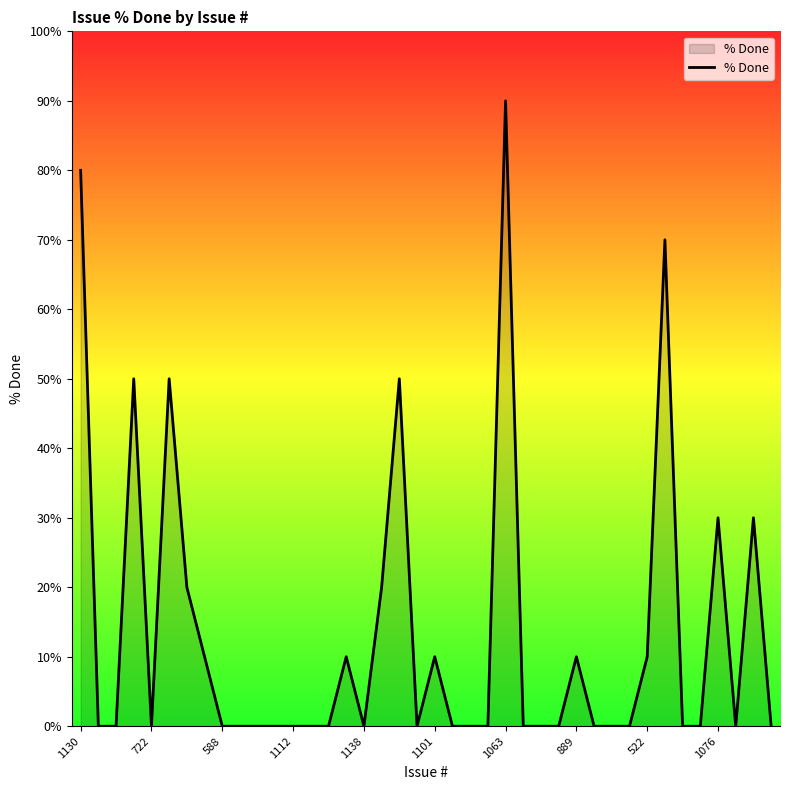

What is the maximum value shown in the chart?

90